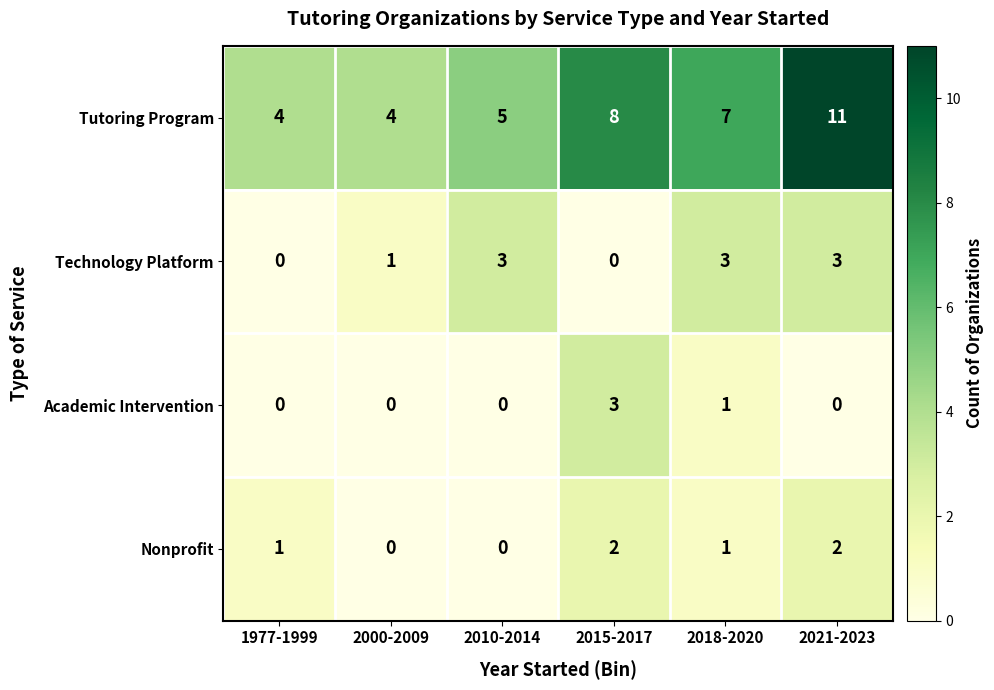

How many distinct data groups are displayed?

4